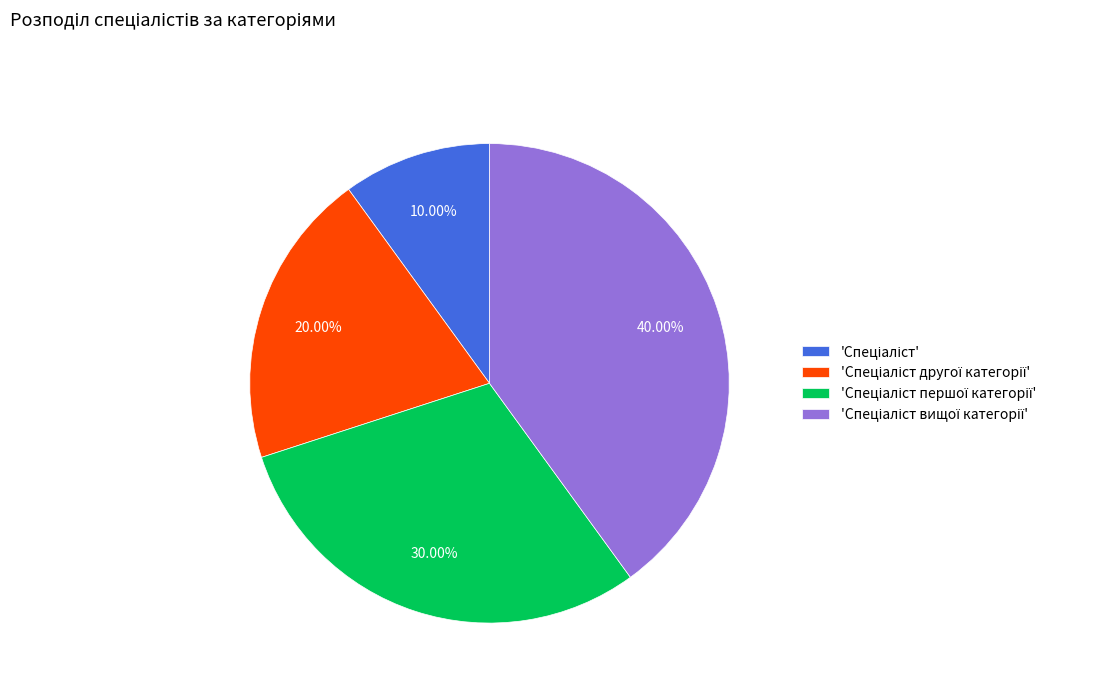

Is there any slice that represents more than half of the pie?

No